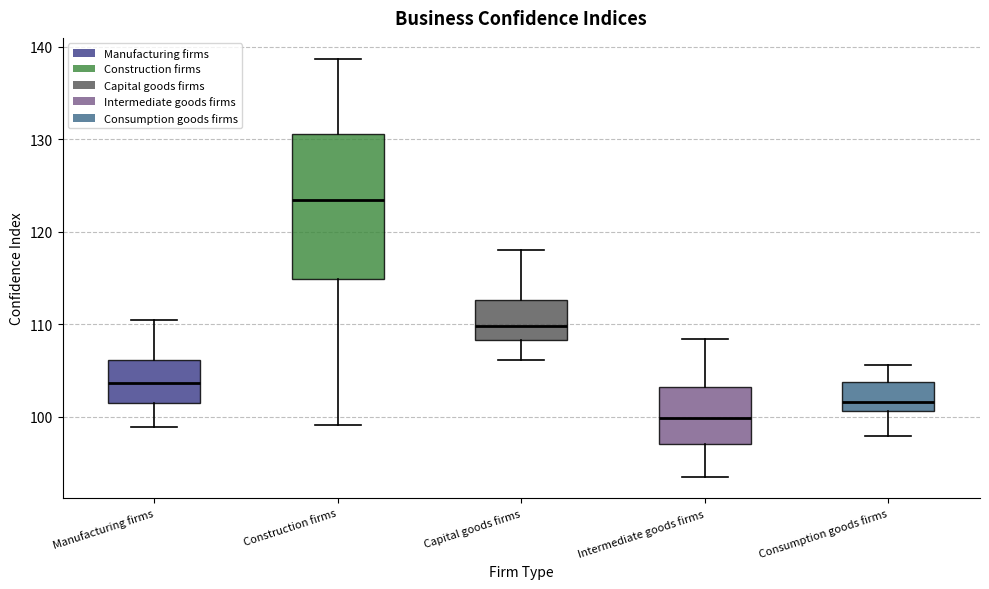

Reading left to right, read every box against the y-axis: the position of its median line, the range the box covers, and the ends of its whiskers. The values are not printed on the chart, so give them approximately, as read against the axis.

Manufacturing firms: median 104, box 101 to 106, whiskers 99 to 110
Construction firms: median 123, box 115 to 131, whiskers 99 to 139
Capital goods firms: median 110, box 108 to 113, whiskers 106 to 118
Intermediate goods firms: median 100, box 97 to 103, whiskers 93 to 108
Consumption goods firms: median 102, box 101 to 104, whiskers 98 to 106